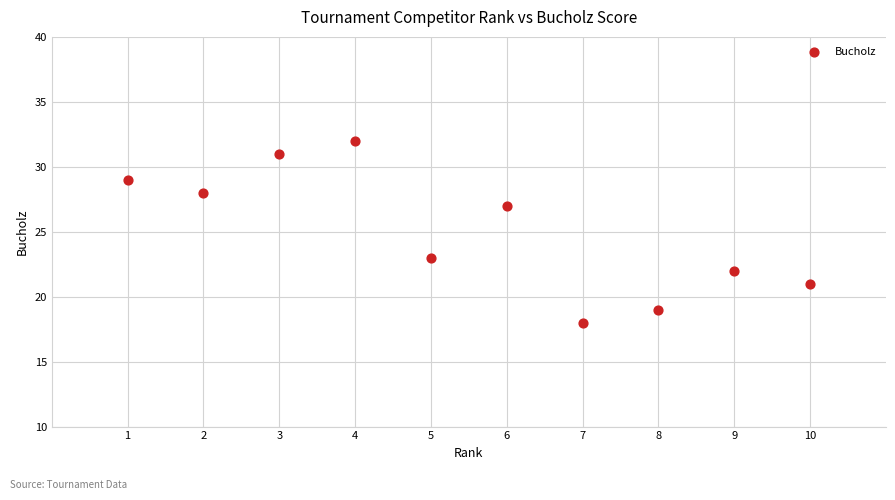

What is the range of X values (max minus min)?

9